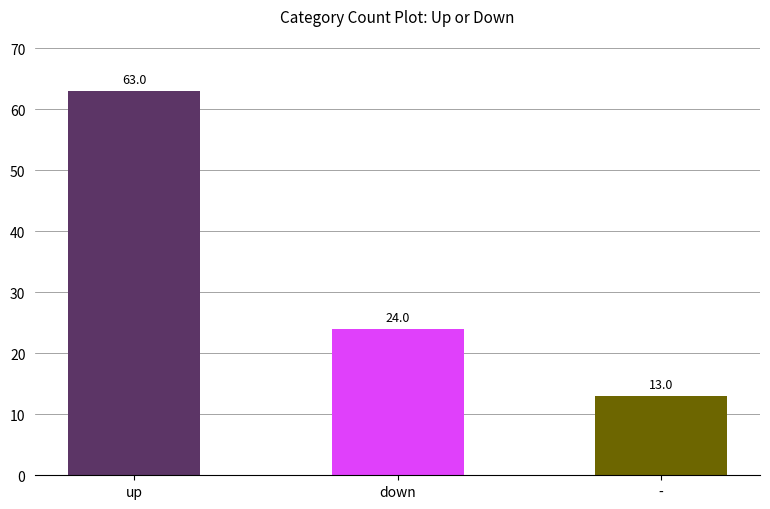

What is the greatest value displayed?

63